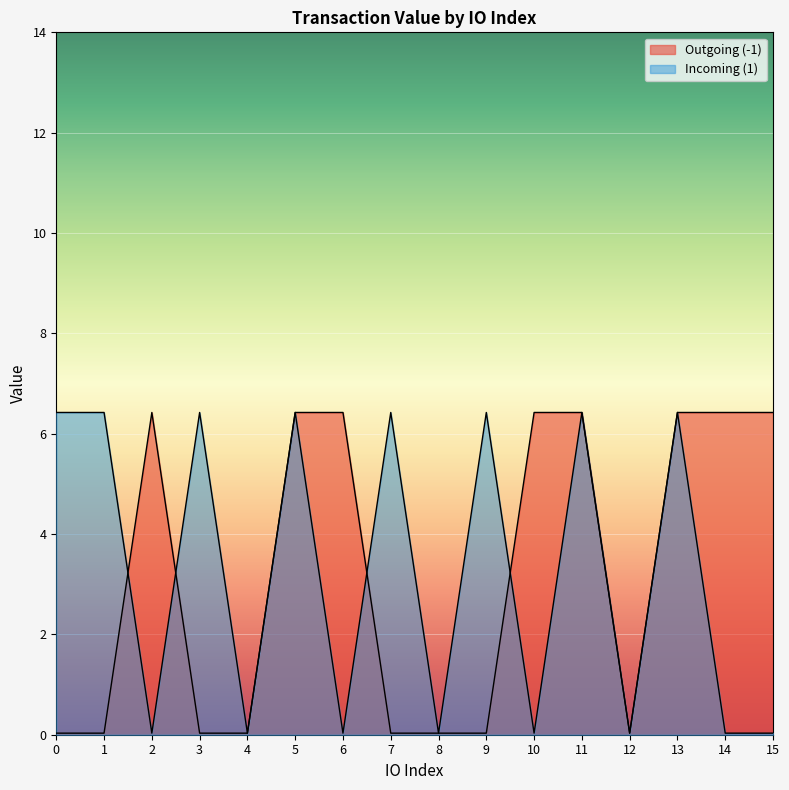

Where is the first local minimum for Incoming (1)?

2